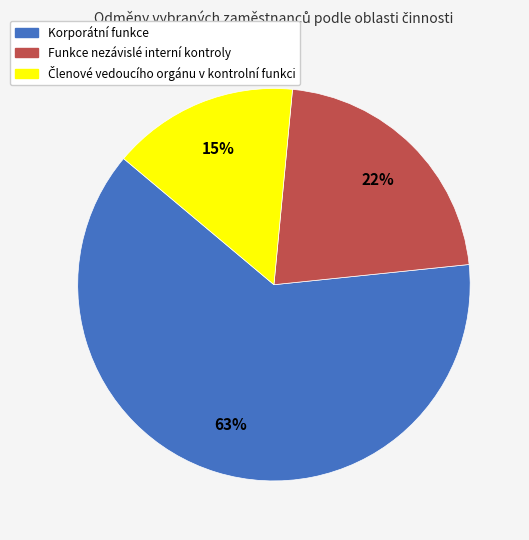

Does any single category account for the majority?

Yes